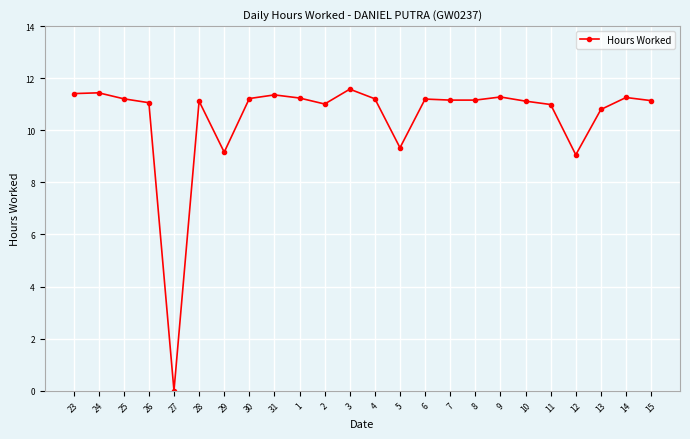

What is the maximum value shown in the chart?

11.6